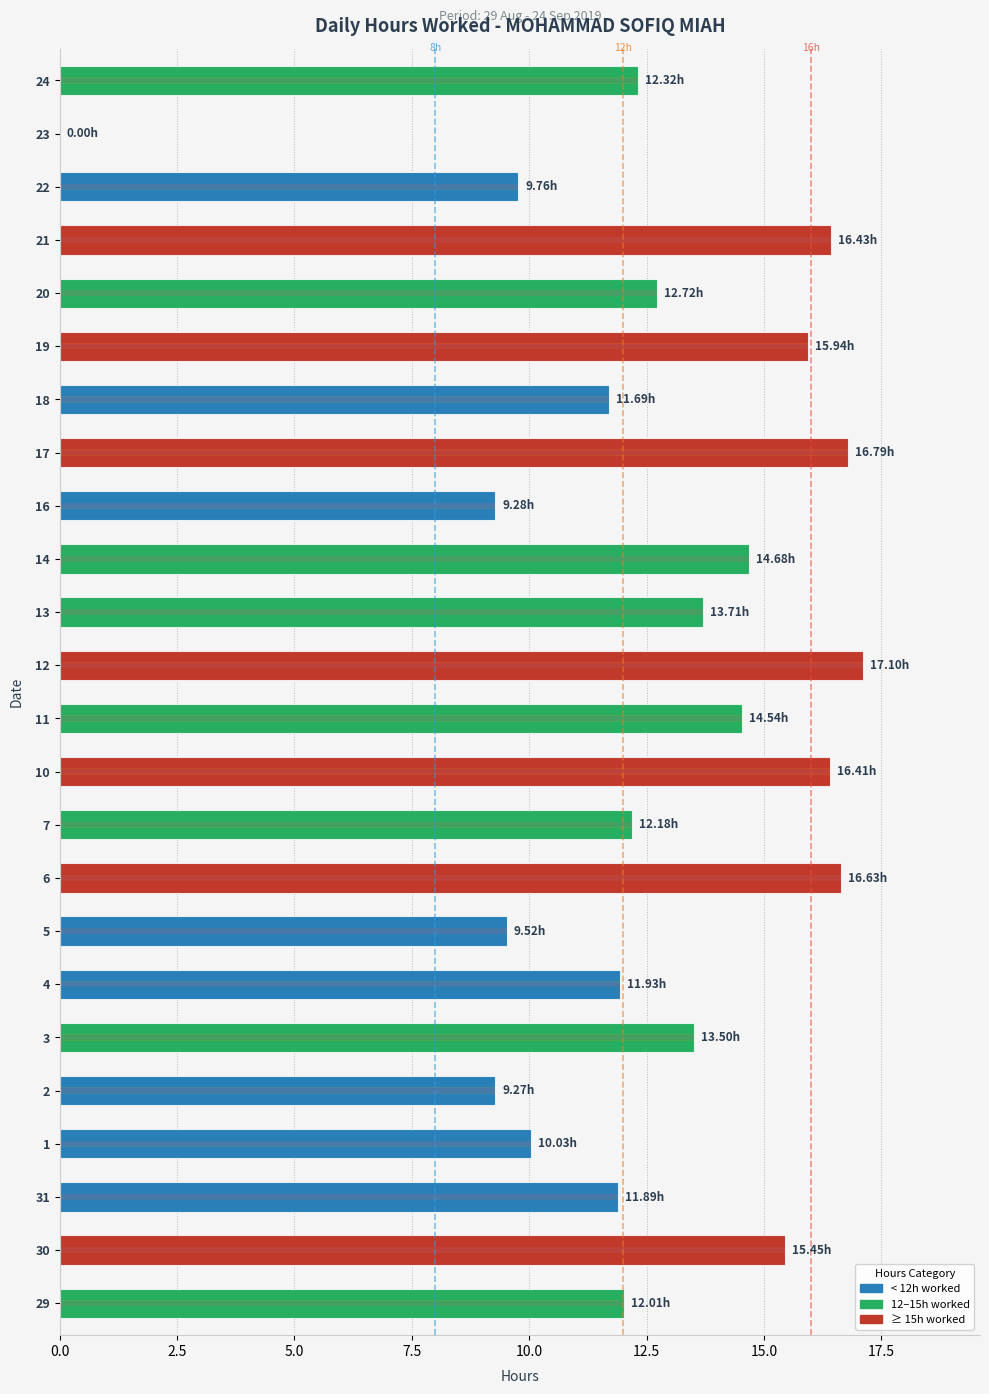

The chart shows a value of 14.5 at 11. True or false?

True